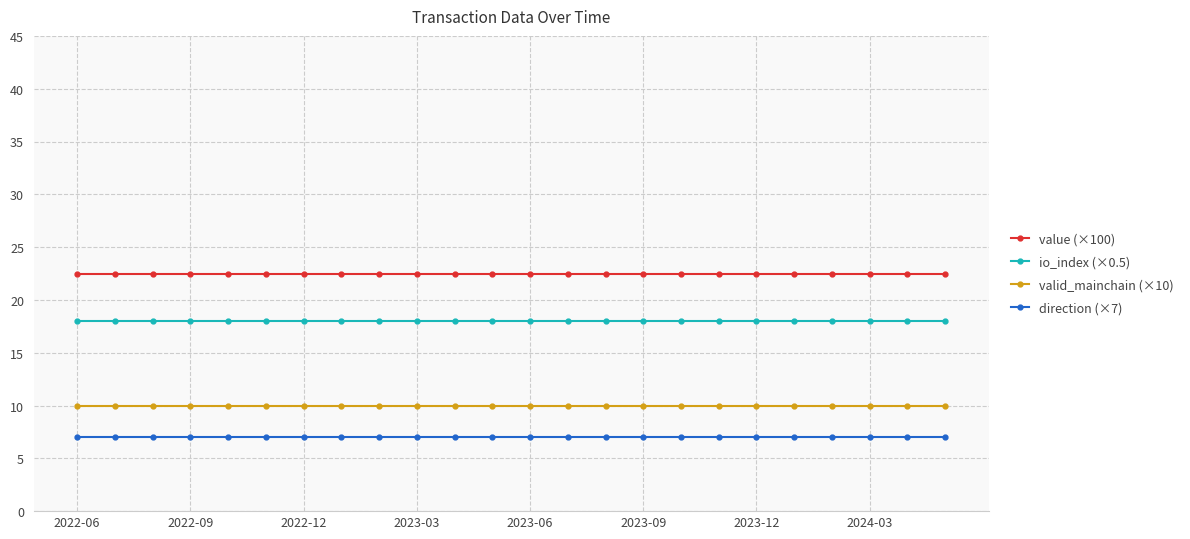

True or false: value (×100) and valid_mainchain (×10) cross at least once.

False